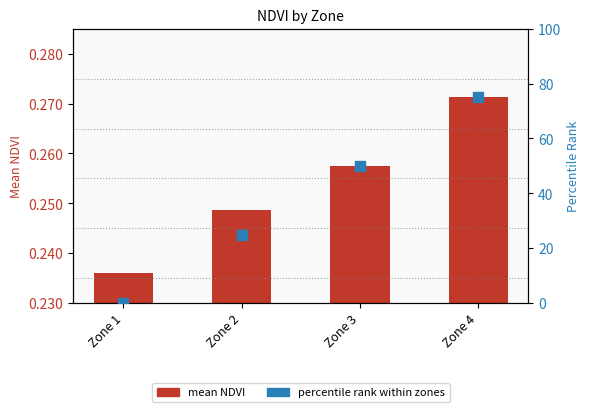

Which series has the largest total across all categories?

percentile rank within zones